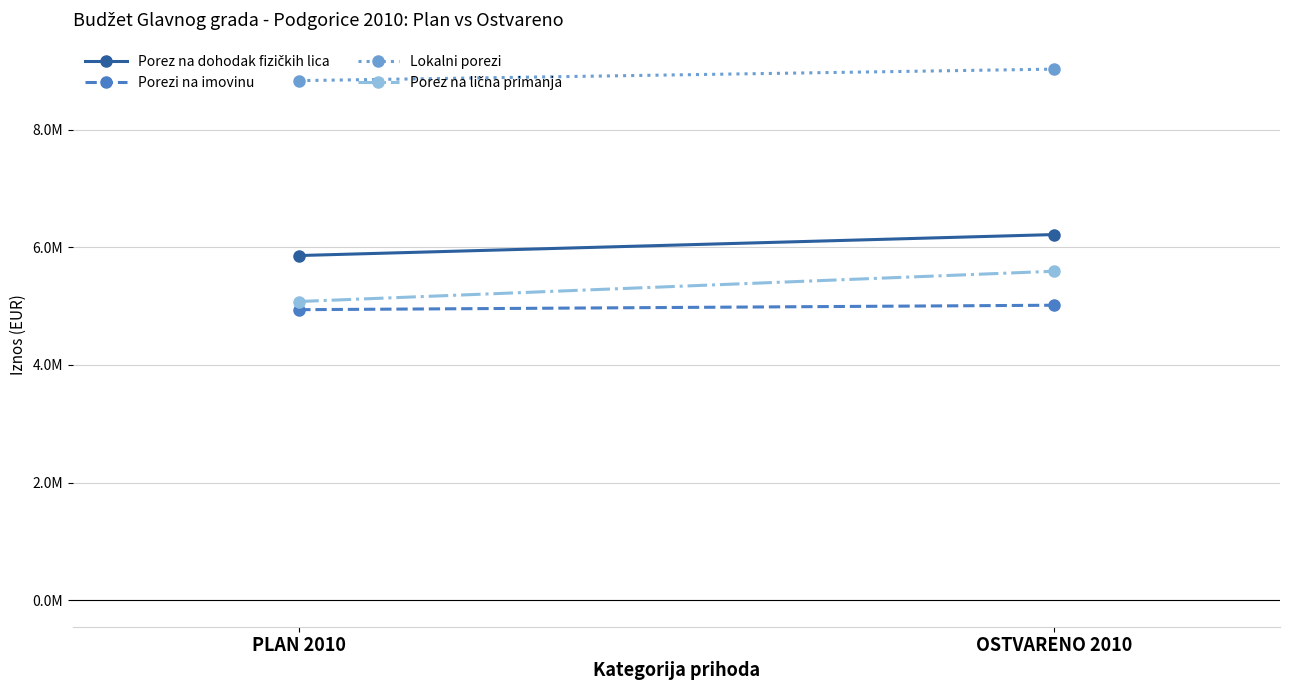

Reading left to right, what are all the values shown in this chart?

Porez na dohodak fizičkih lica: PLAN 2010=5860800.0	OSTVARENO 2010=6217321.3
Porezi na imovinu: PLAN 2010=4940000.0	OSTVARENO 2010=5015807.9
Lokalni porezi: PLAN 2010=8835000.0	OSTVARENO 2010=9030859.4
Porez na lična primanja: PLAN 2010=5079100.0	OSTVARENO 2010=5593613.6